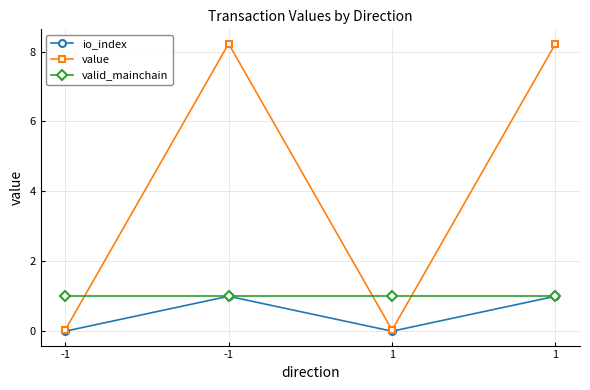

True or false: io_index has a value of 0.4 at 1.

False